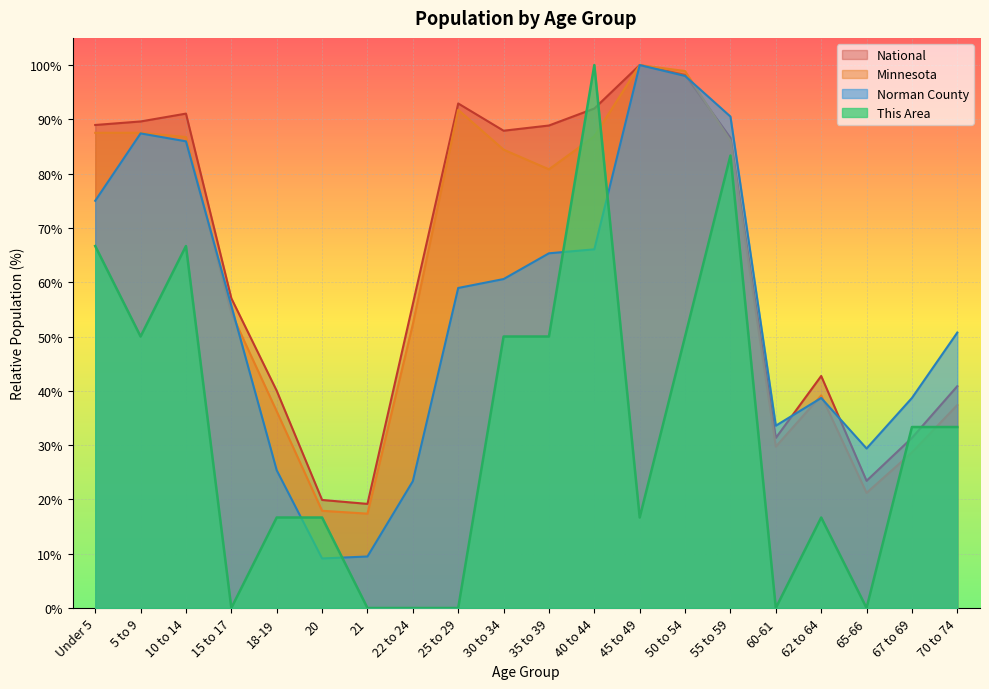

At 60-61, list the series in order from largest to smallest.

Norman County, National, Minnesota, This Area